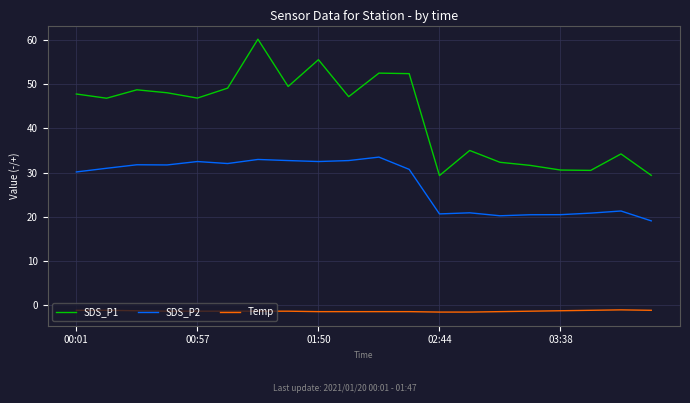

Which series has the largest range (max minus min)?

SDS_P1